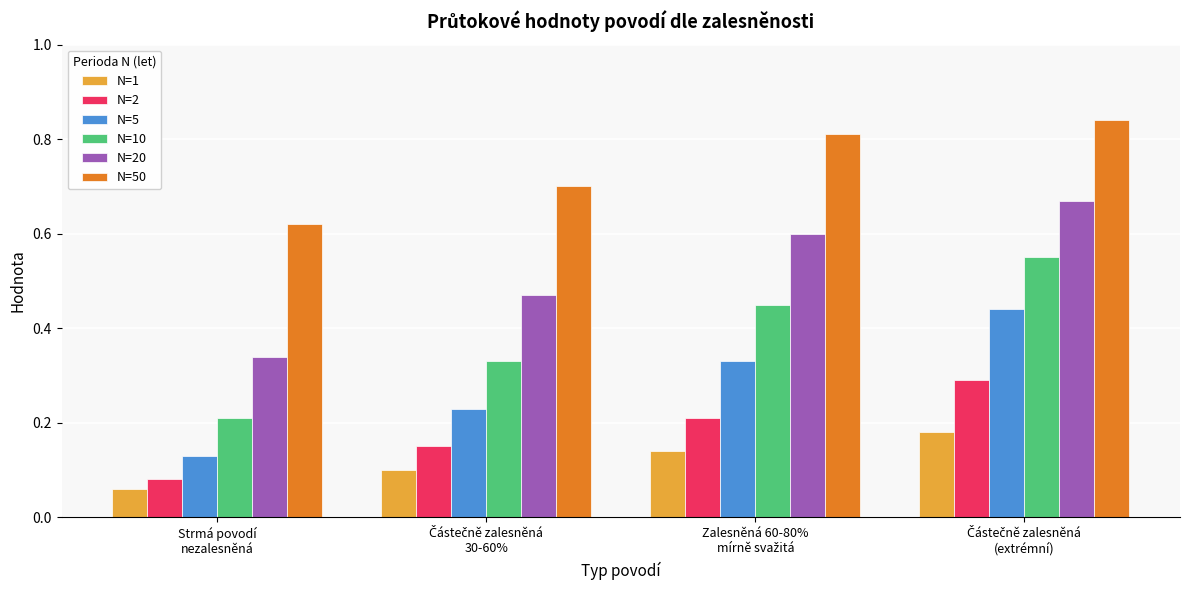

List the series in order of their peak value, lowest first.

N=1, N=2, N=5, N=10, N=20, N=50